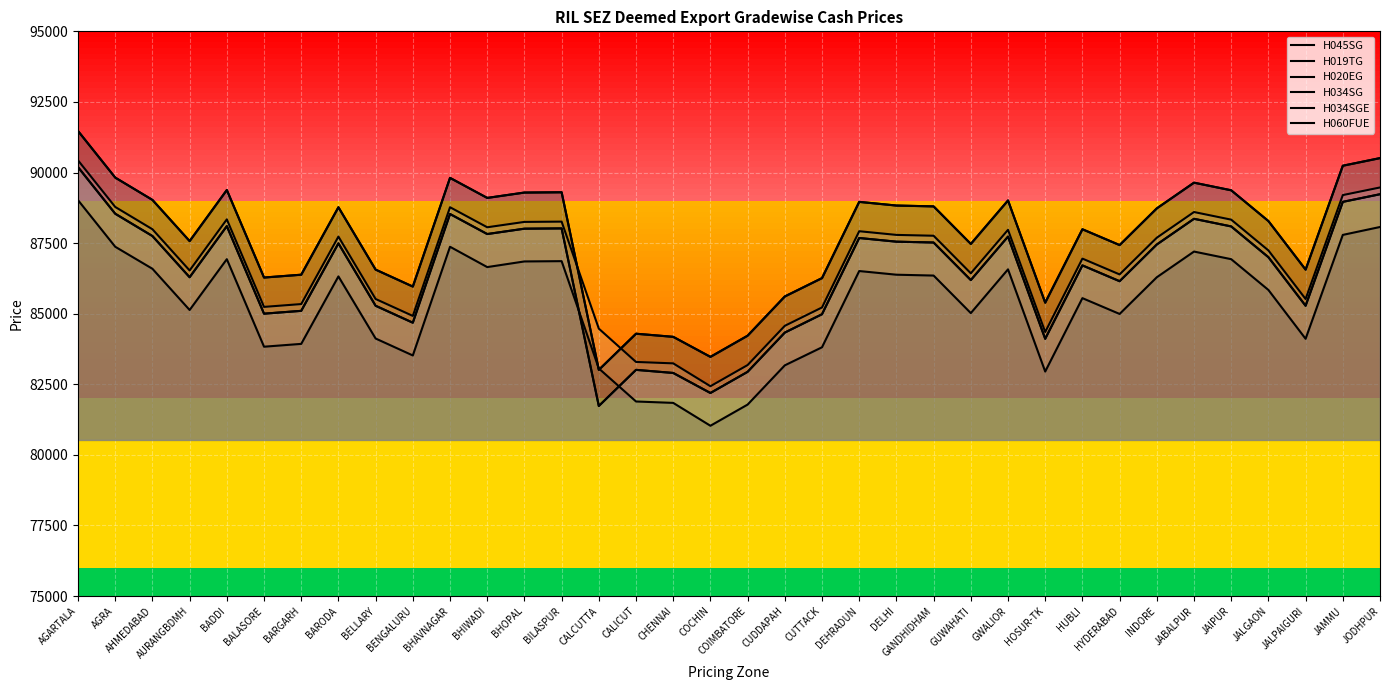

At which category does the chart reach its peak across all series?

AGARTALA